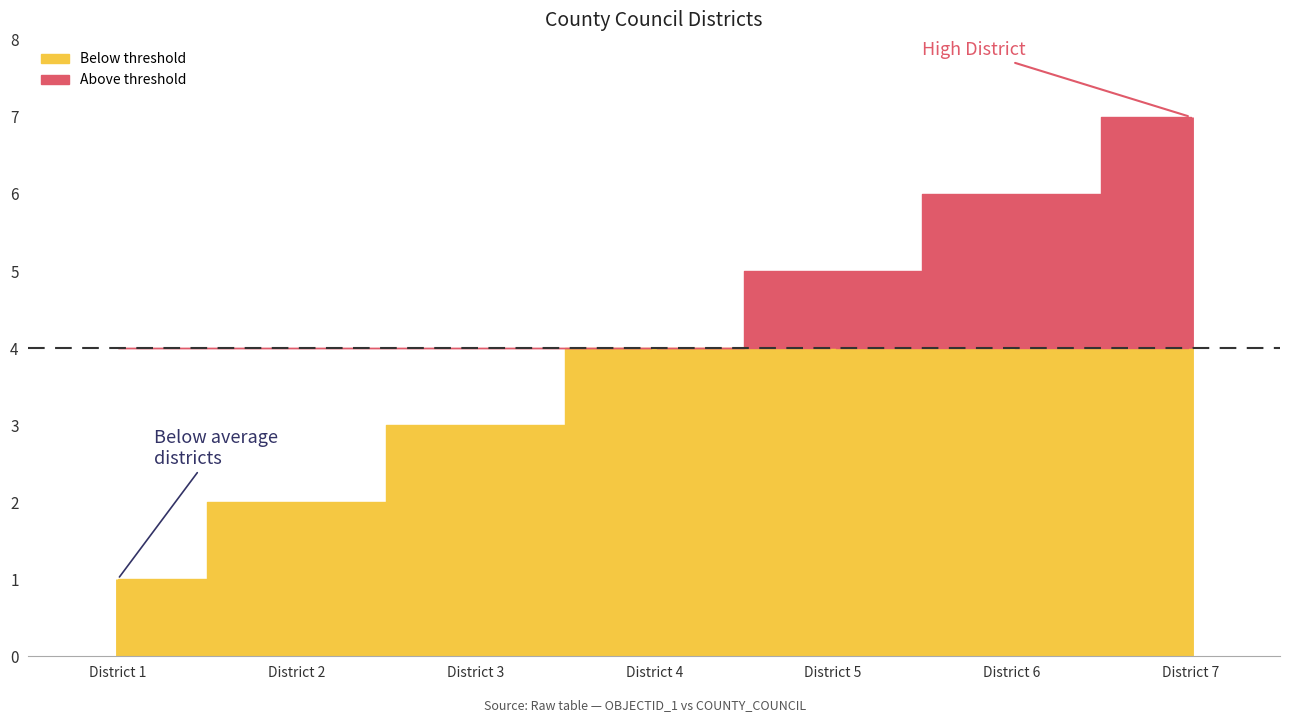

True or false: the data has more than 0 interior local peaks.

False